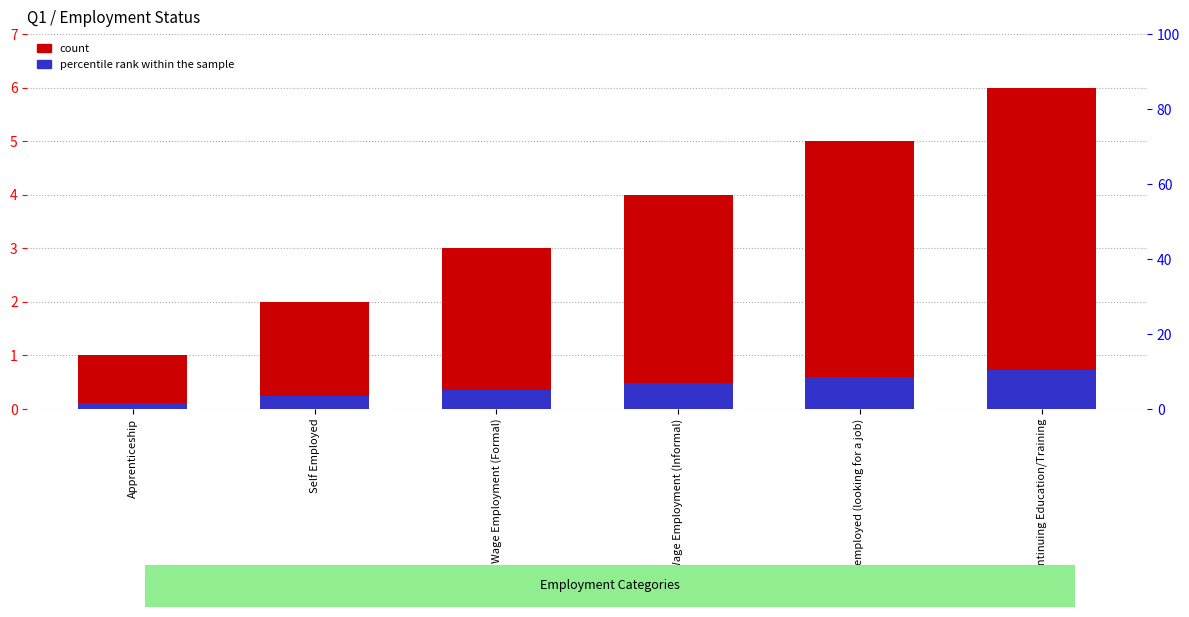

The value of count at Wage Employment (Formal) is 1.3. True or false?

False